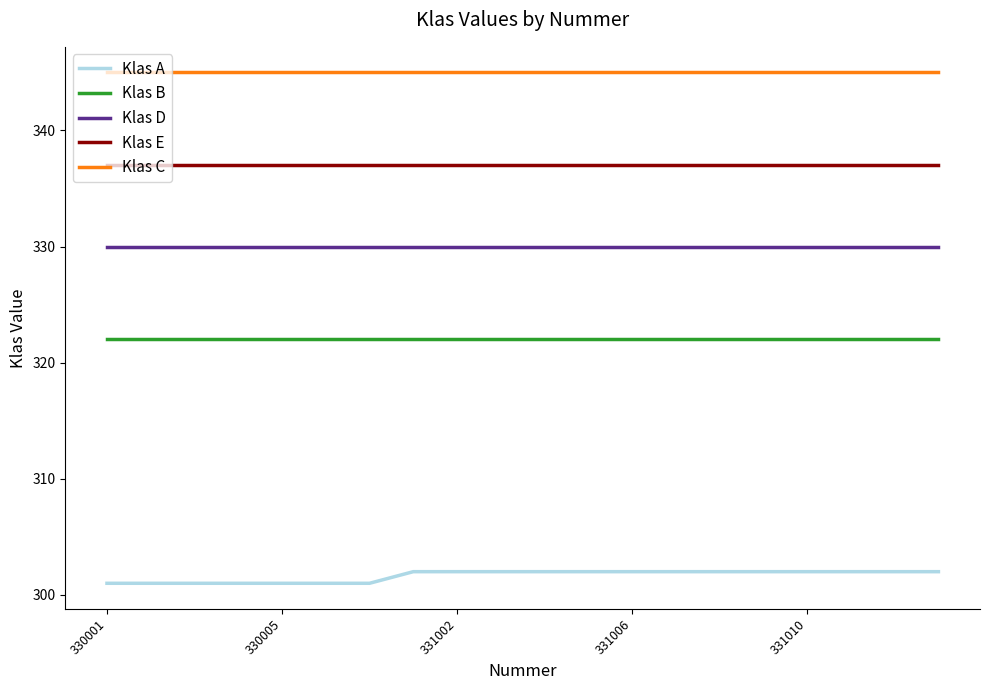

List the series in order of their overall mean, lowest first.

Klas A, Klas B, Klas D, Klas E, Klas C